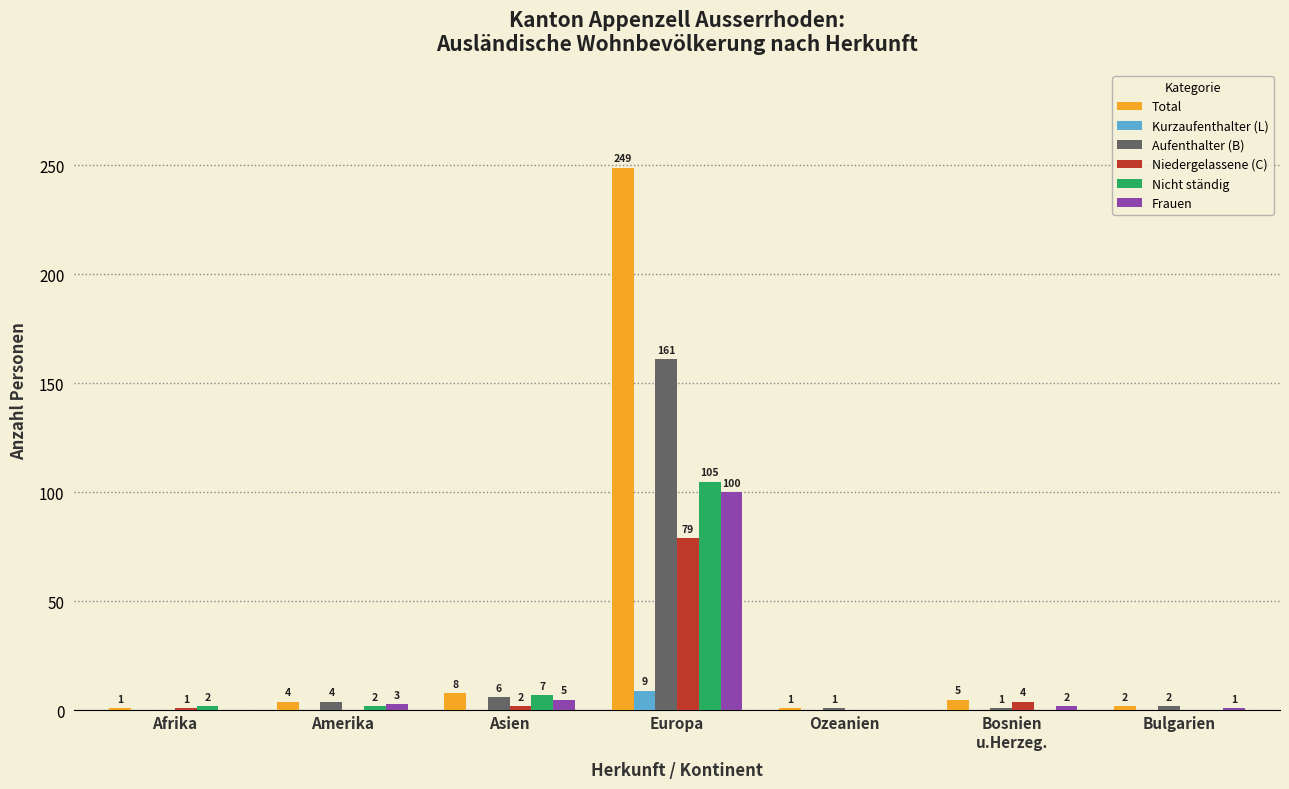

Reading left to right, what are all the values shown in this chart?

Total: 1	4	8	249	1	5	2
Kurzaufenthalter (L): 0	0	0	9	0	0	0
Aufenthalter (B): 0	4	6	161	1	1	2
Niedergelassene (C): 1	0	2	79	0	4	0
Nicht ständig: 2	2	7	105	0	0	0
Frauen: 0	3	5	100	0	2	1